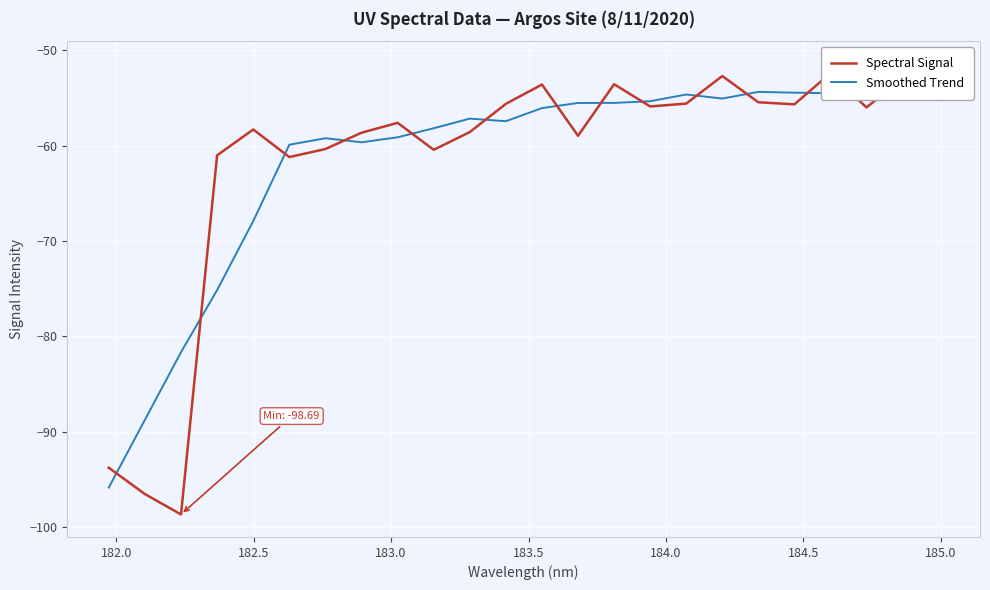

What is the sum of all Spectral Signal values?

-1475.3